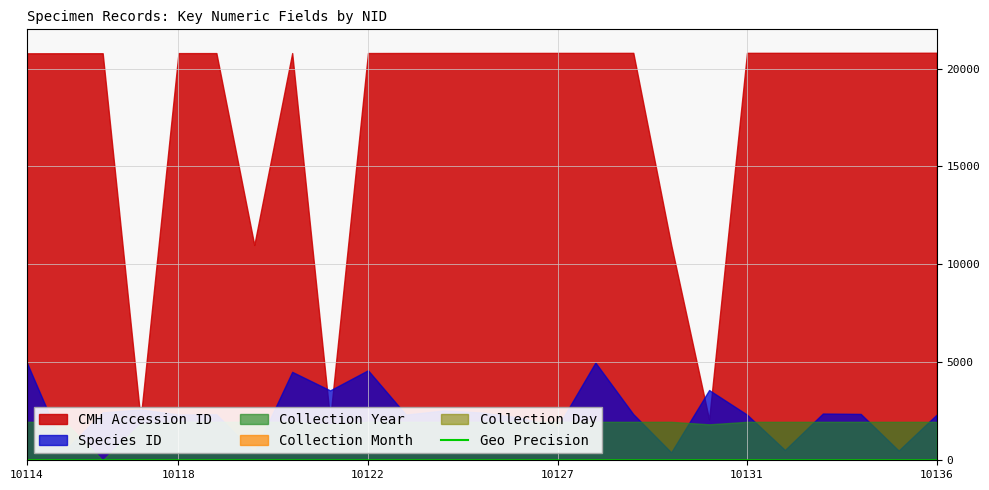

The value of Geo Precision at 10122 is 0.0. True or false?

True